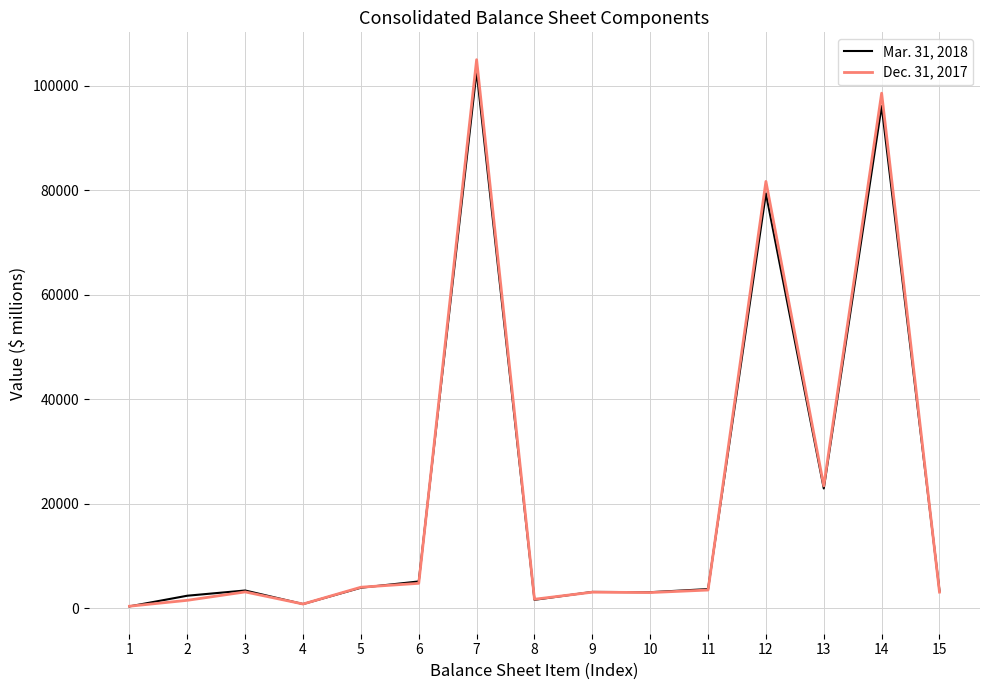

Which series ends up on top after the final intersection of Dec. 31, 2017 and Mar. 31, 2018?

Mar. 31, 2018